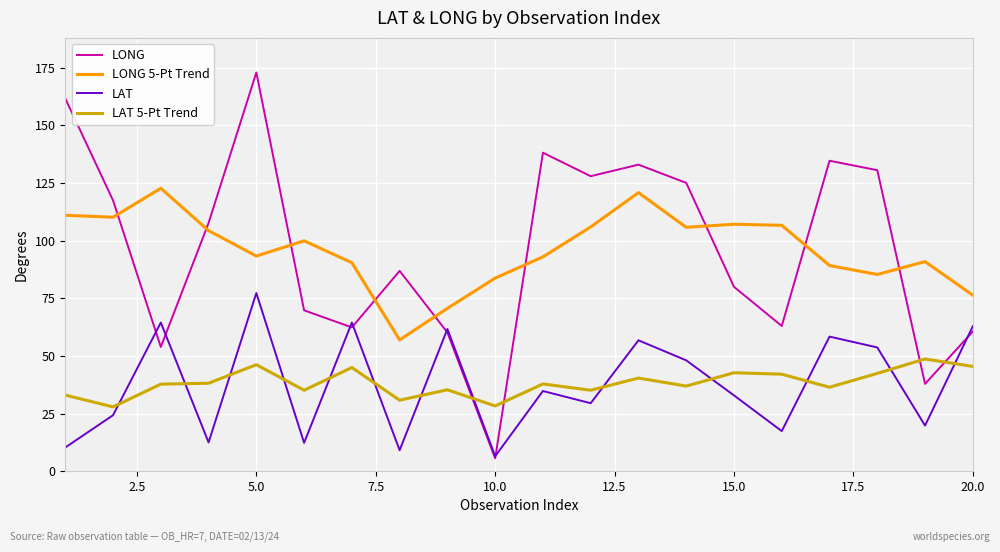

List the series in order of their peak value, highest first.

LONG, LONG 5-Pt Trend, LAT, LAT 5-Pt Trend